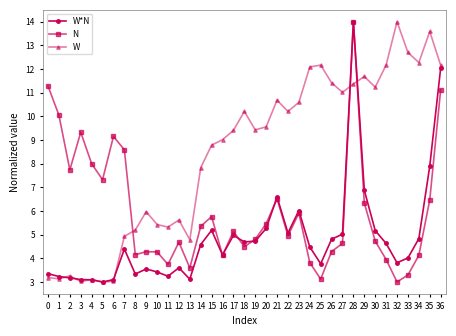

Does the chart display data point markers on the line(s)?

Yes